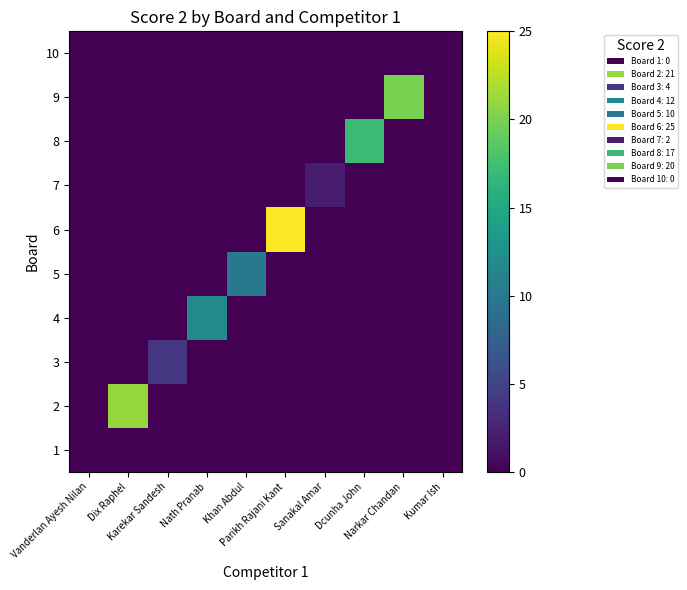

What is the total value across all series at Dcunha John?

17